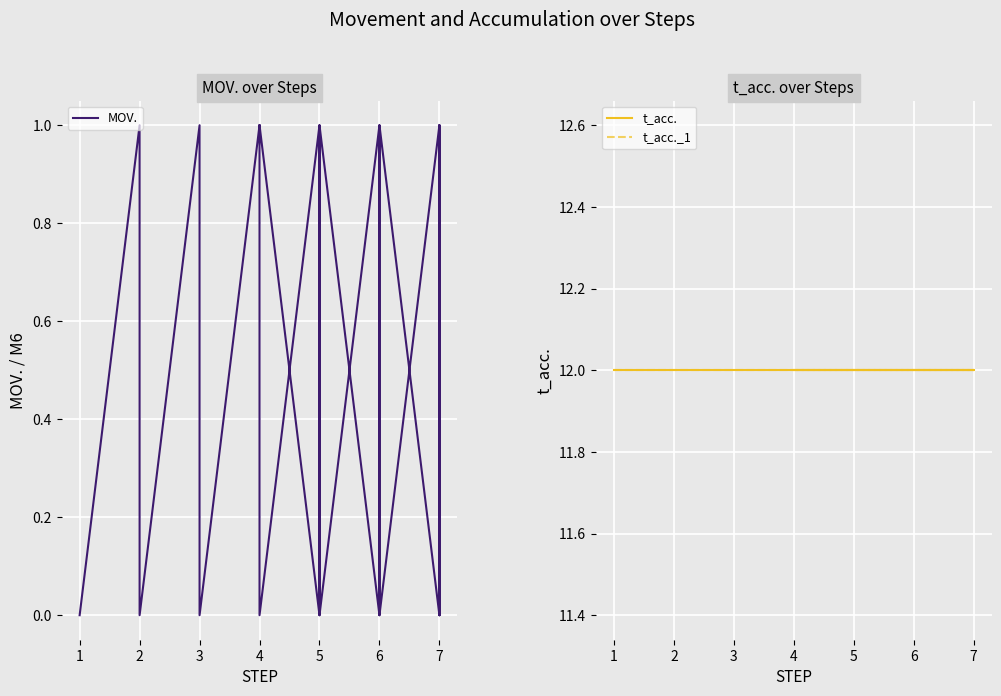

What is the difference between the highest and lowest values at 1?

12